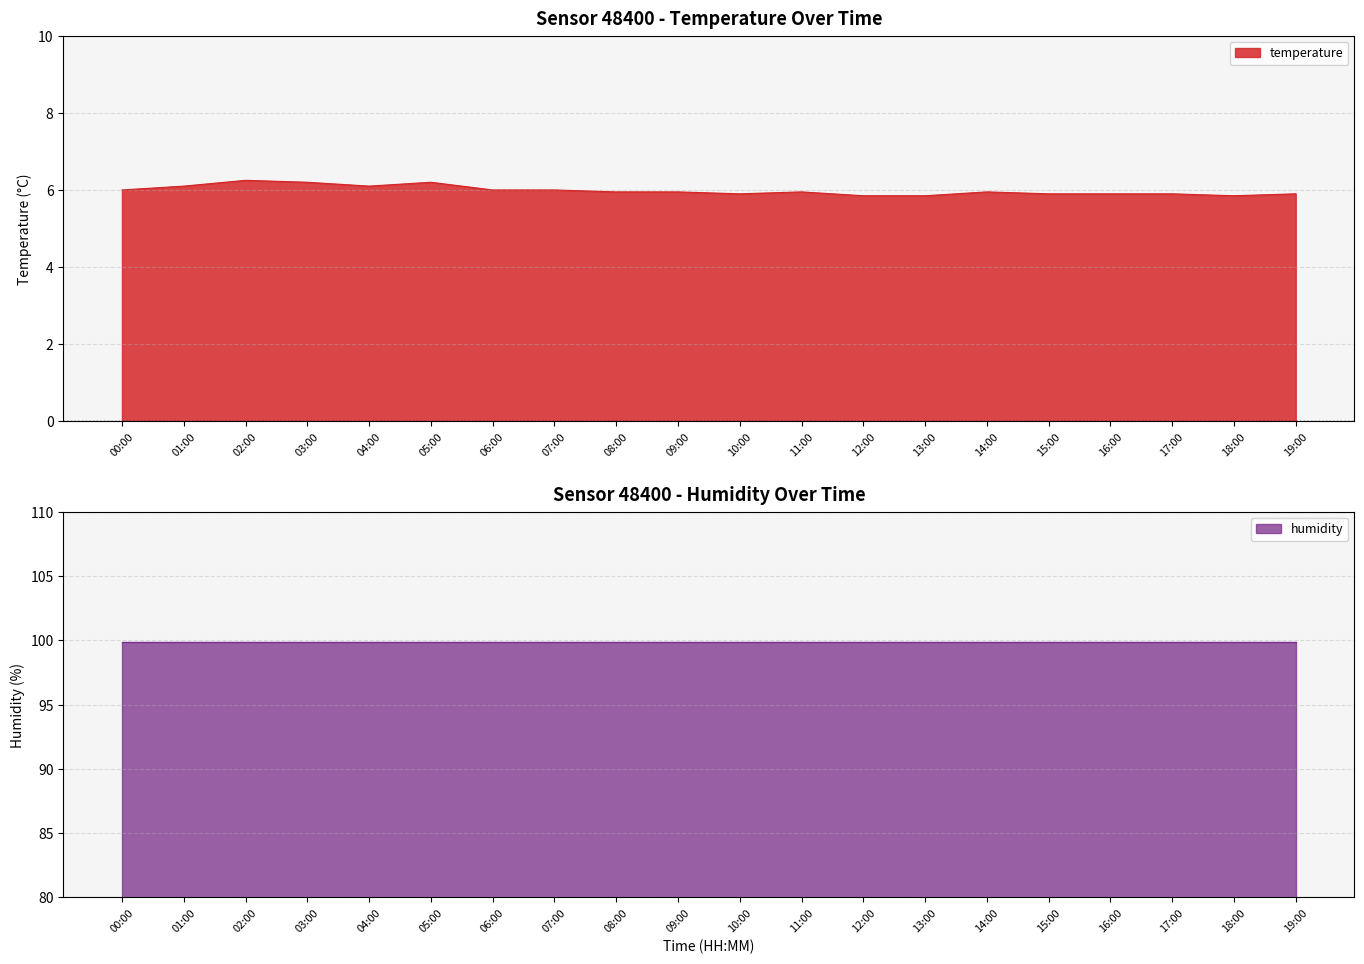

True or false: temperature has a value of 9.4 at 15:00.

False